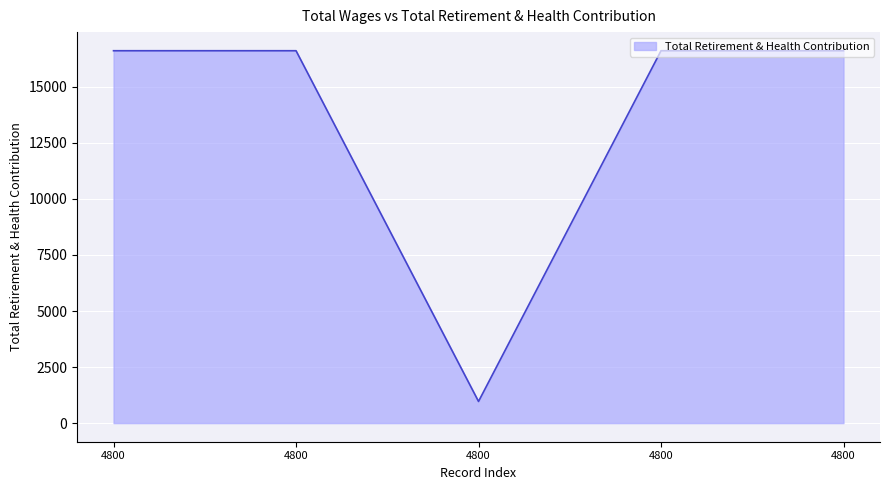

Reading right to left, what are all the values shown in this chart?

4800.0=16609	4800.0=16609	4800.0=966	4800.0=16609	4800.0=16609